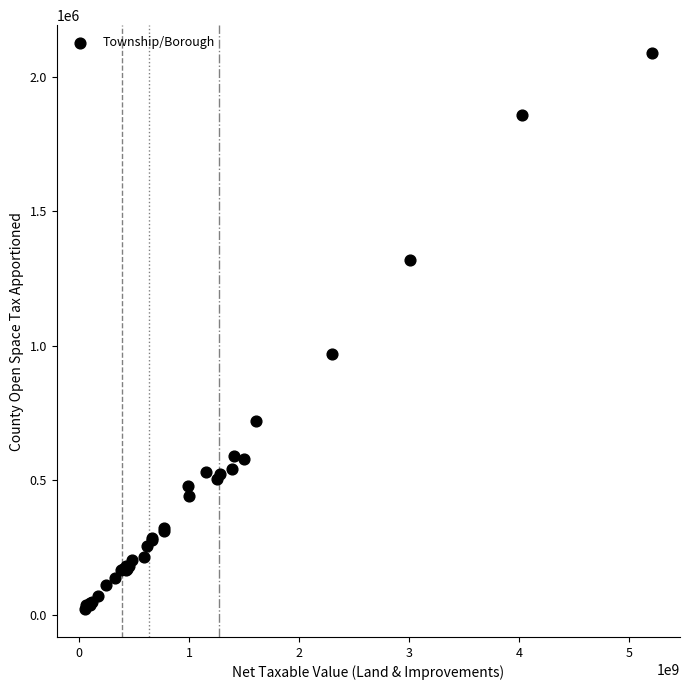

What Y value in the scatter plot is closest to 1055033?

969021.6